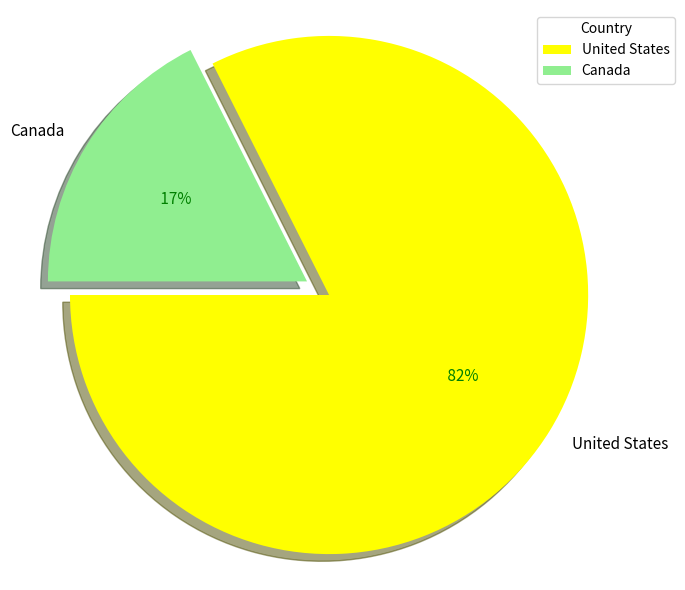

What is the smallest slice in the pie chart?

Canada